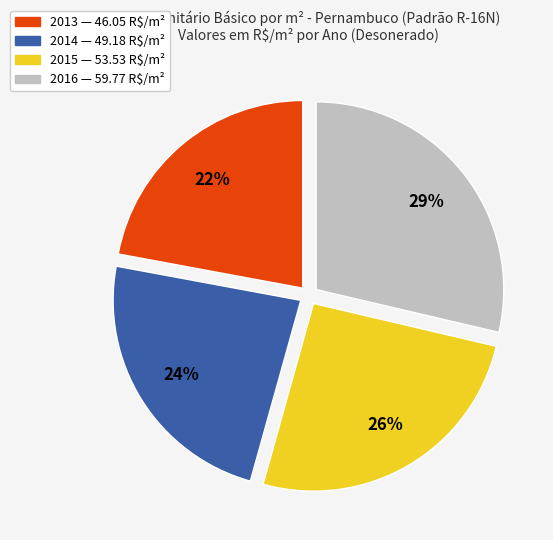

To the nearest percent, what percentage of the pie is 2014?

24%